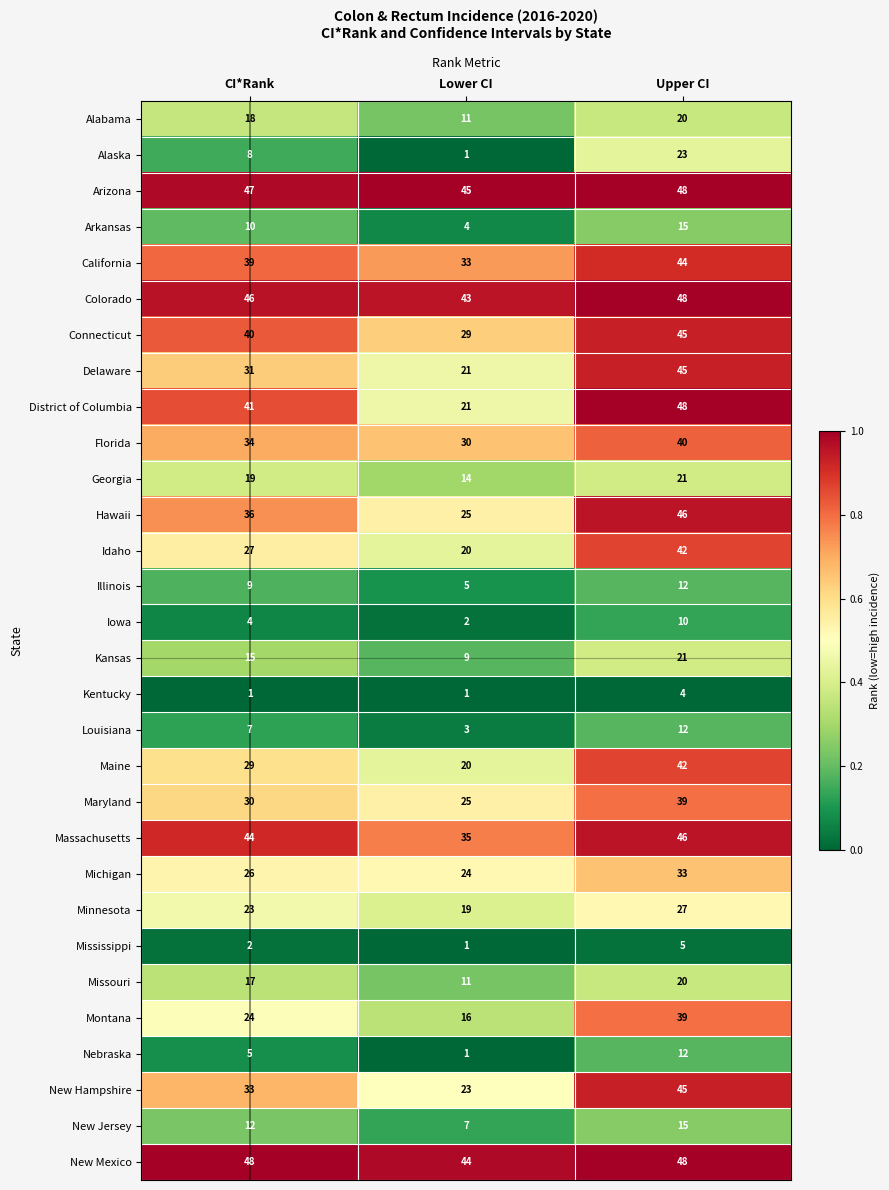

Which series has the largest range (max minus min)?

District of Columbia